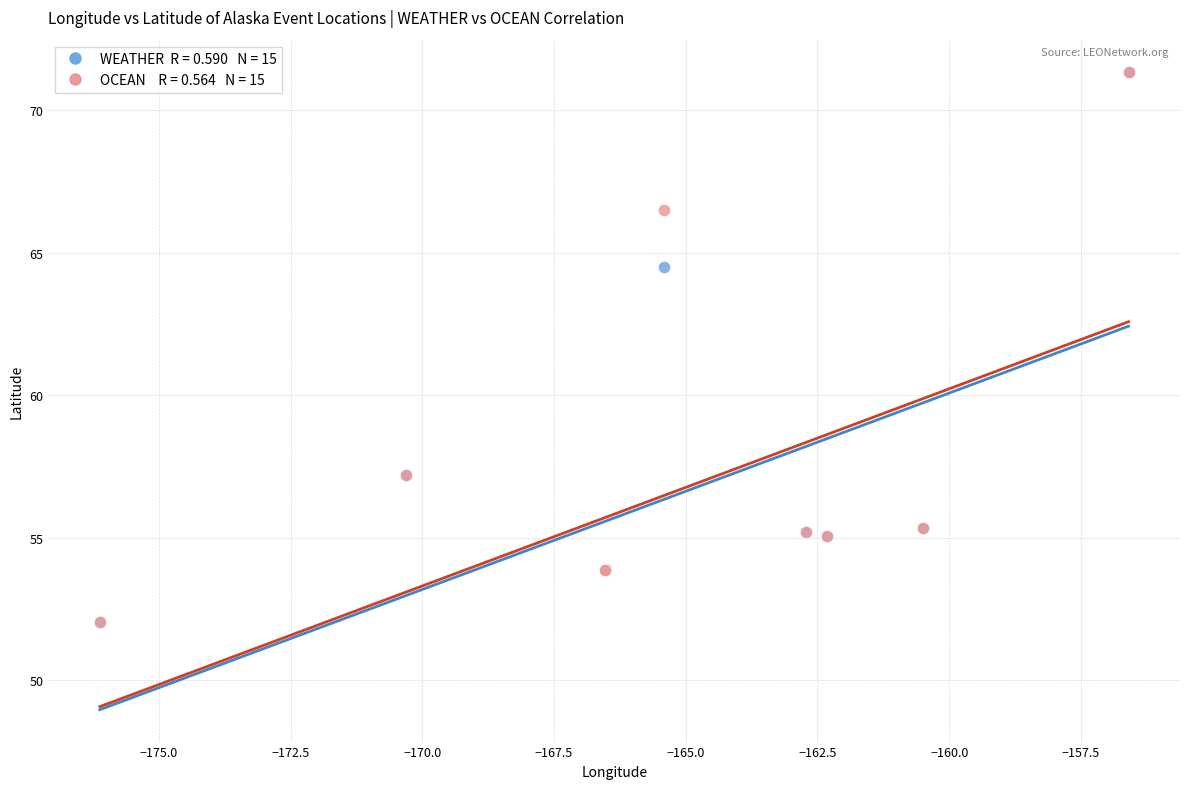

Across all series, what Y value is closest to 61?

64.5